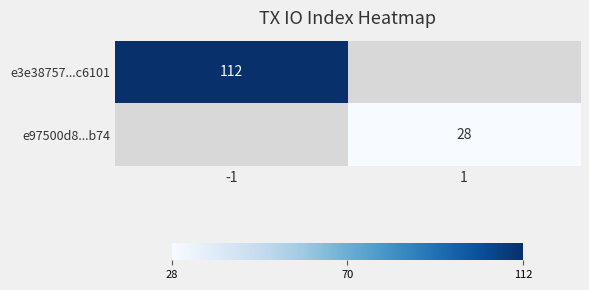

True or false: e97500d8...b74 has a value of 28 at 1.

True